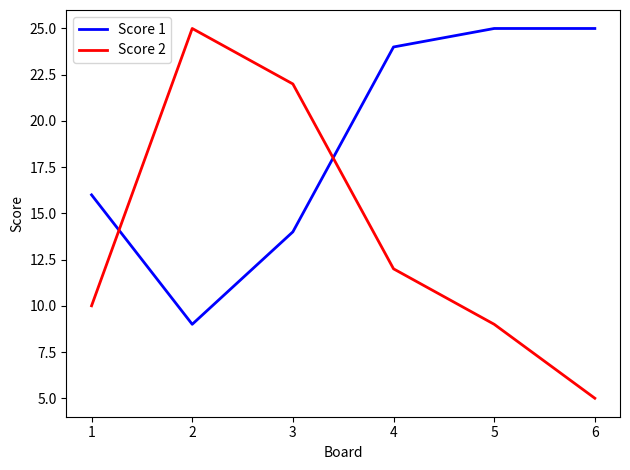

Which category has the highest value in the Score 2 series?

2